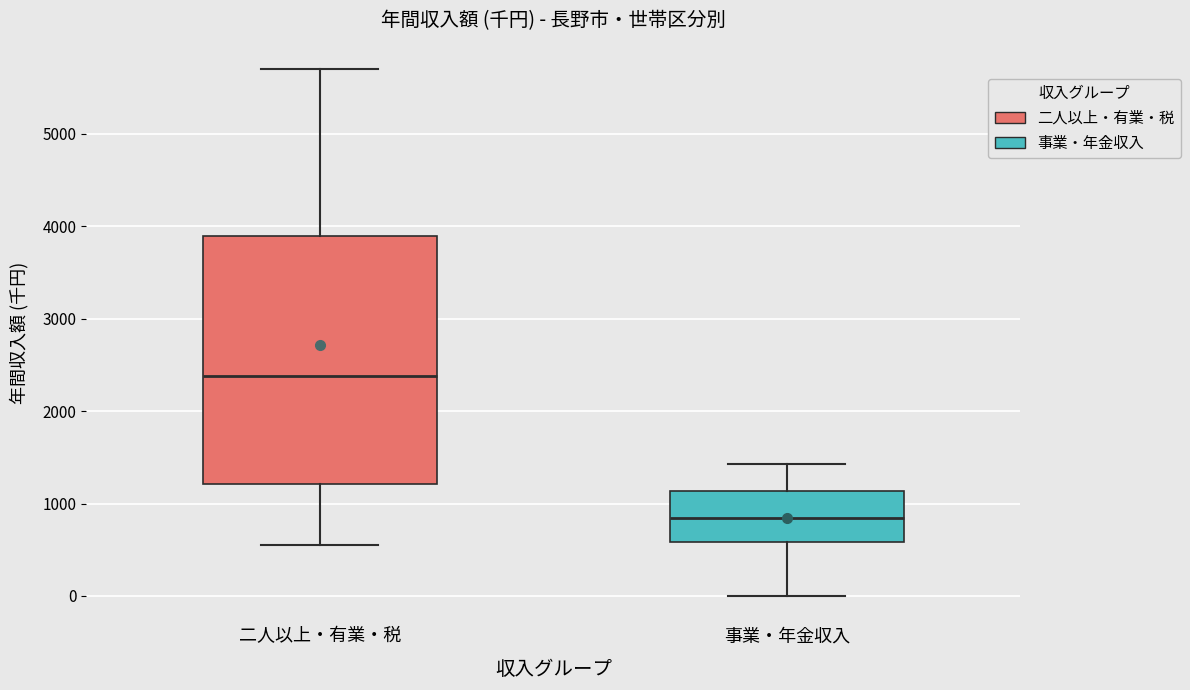

Reading left to right, transcribe this box plot: for each box, give where its median line is, the range the box spans, and where its two whiskers end, as read against the y-axis. The values are not printed on the chart, so give them approximately, as read against the axis.

二人以上・有業・税: median 2400, box 1200 to 3900, whiskers 600 to 5700
事業・年金収入: median 800, box 600 to 1100, whiskers 0 to 1400